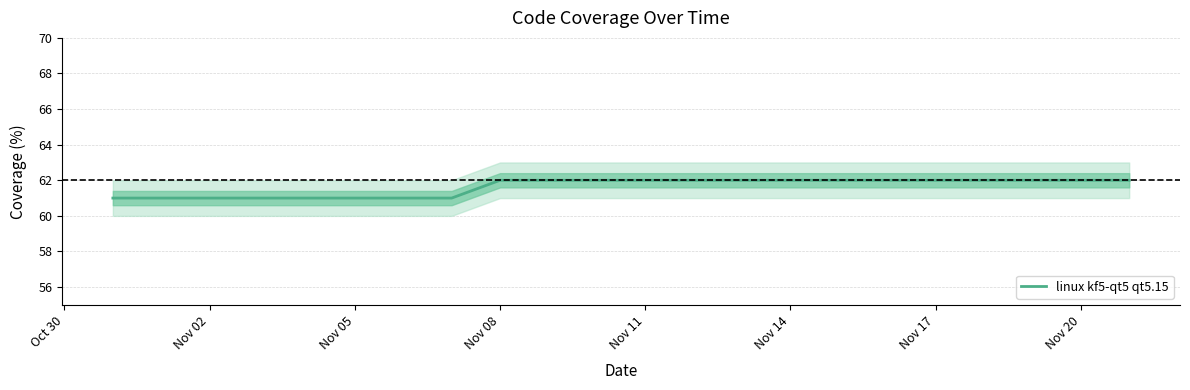

What is the highest value of the linux kf5-qt5 qt5.15 series?

62